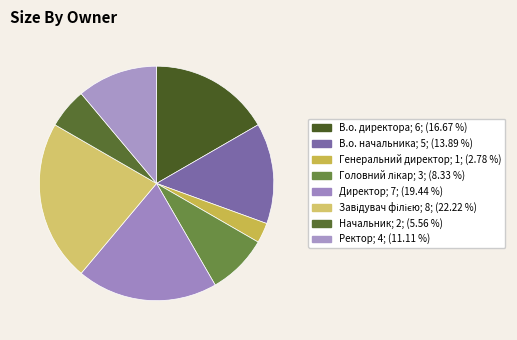

The Начальник slice represents 20% of the pie. True or false?

False